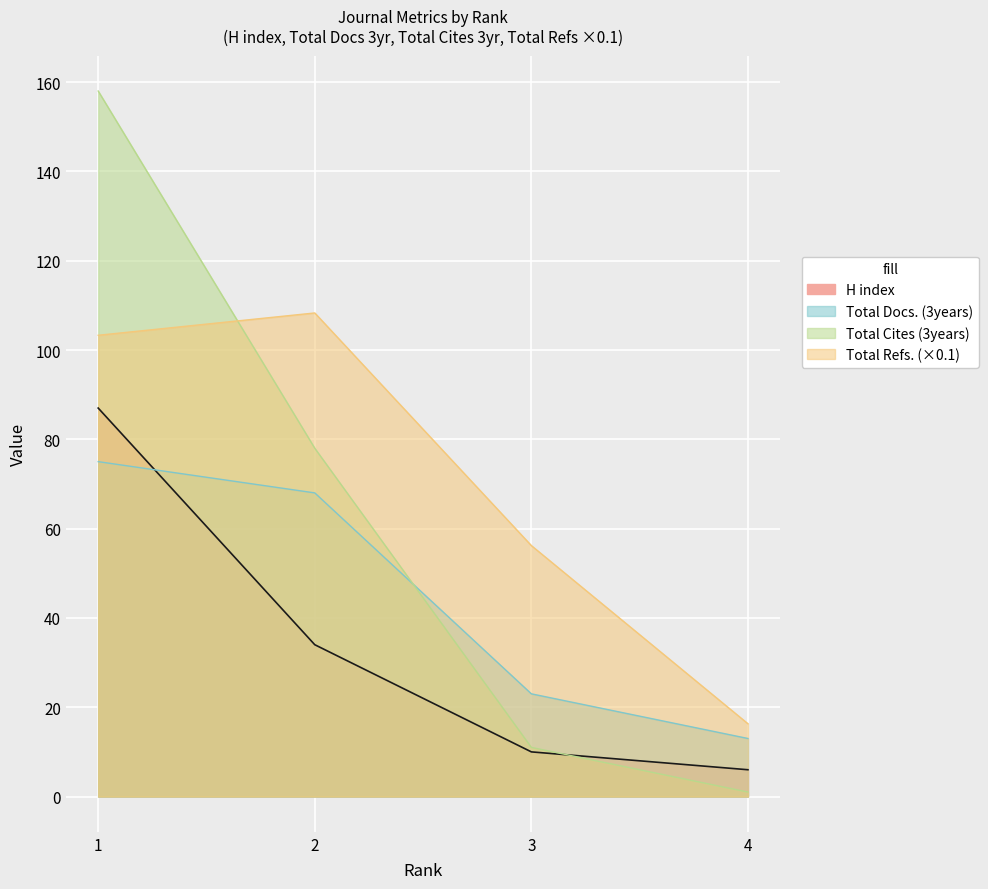

Rank the series by their maximum value, from highest to lowest.

Total Cites (3years), Total Refs., H index, Total Docs. (3years)